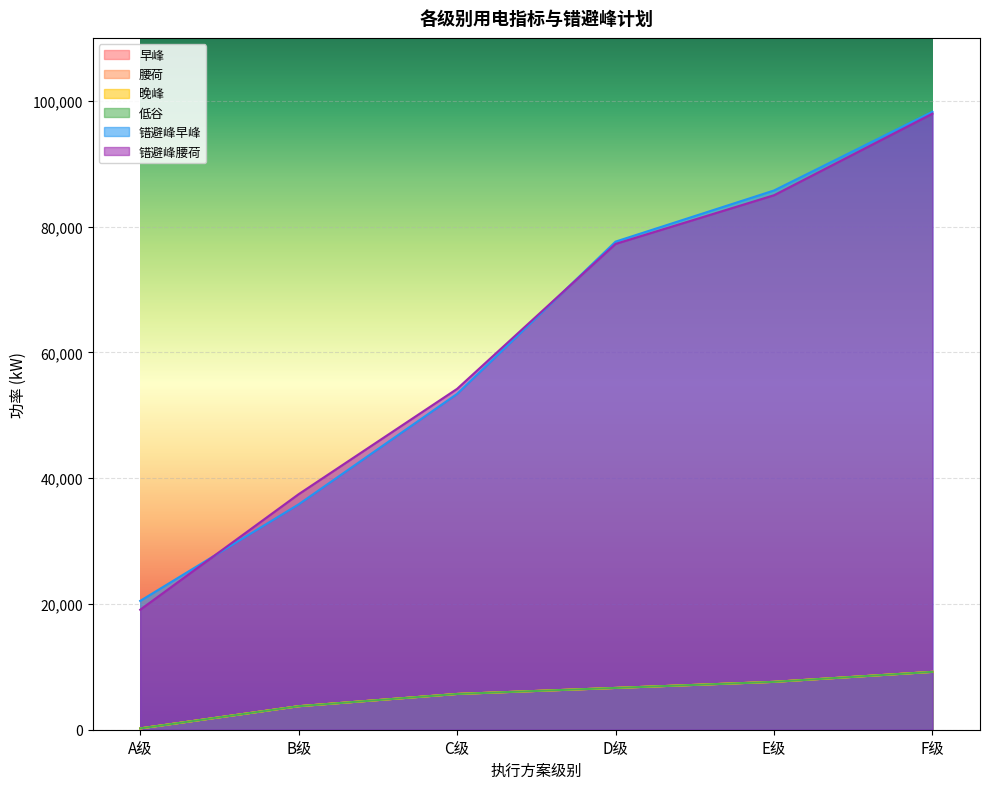

What position from the right is D级?

3